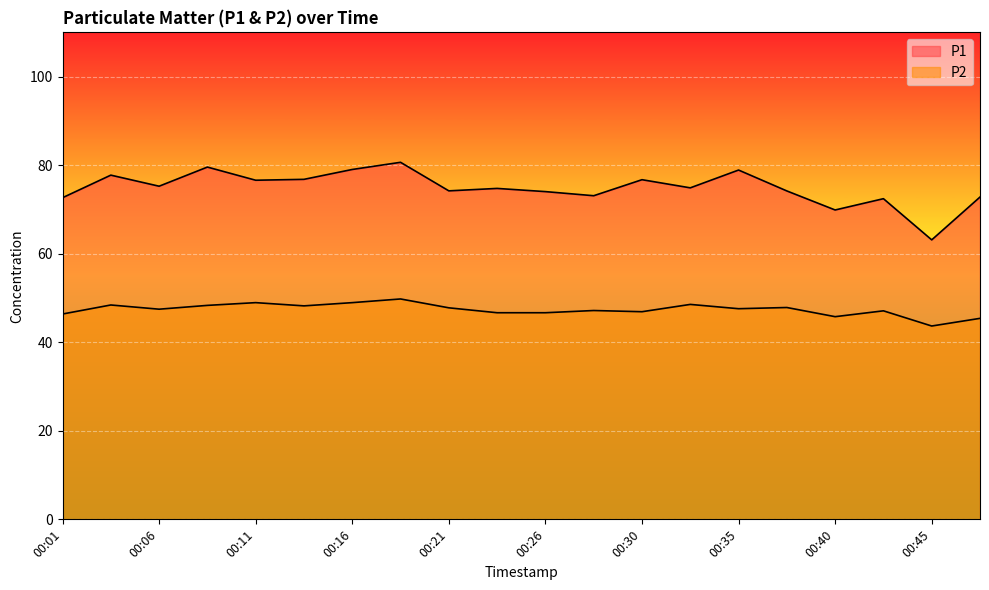

How many values in the P1 series are below 74?

6